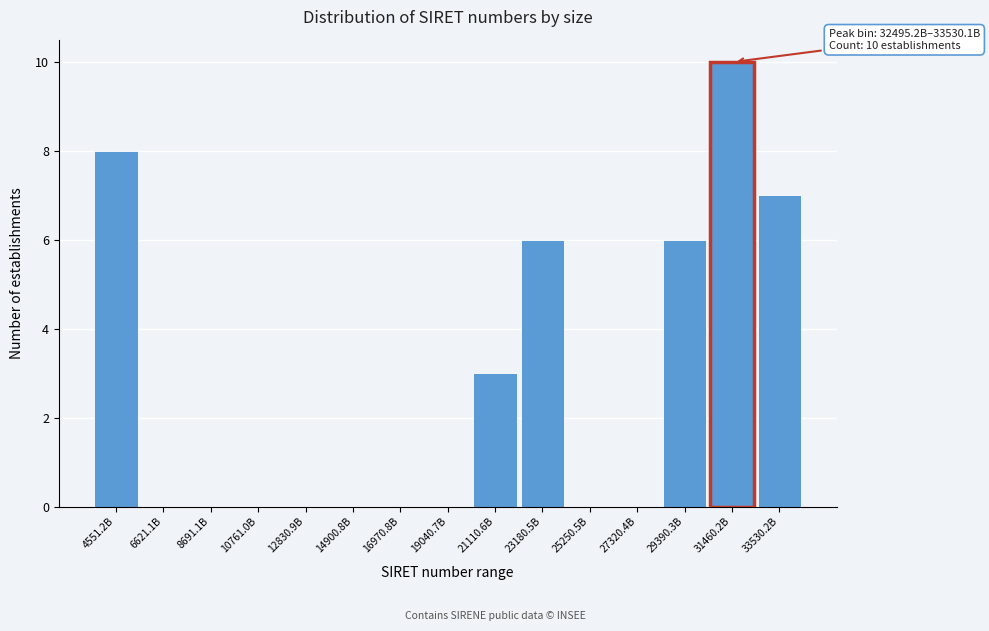

Reading left to right, transcribe all the data shown in this chart.

4551.2B=8	6621.1B=0	8691.1B=0	10761.0B=0	12830.9B=0	14900.8B=0	16970.8B=0	19040.7B=0	21110.6B=3	23180.5B=6	25250.5B=0	27320.4B=0	29390.3B=6	31460.2B=10	33530.2B=7